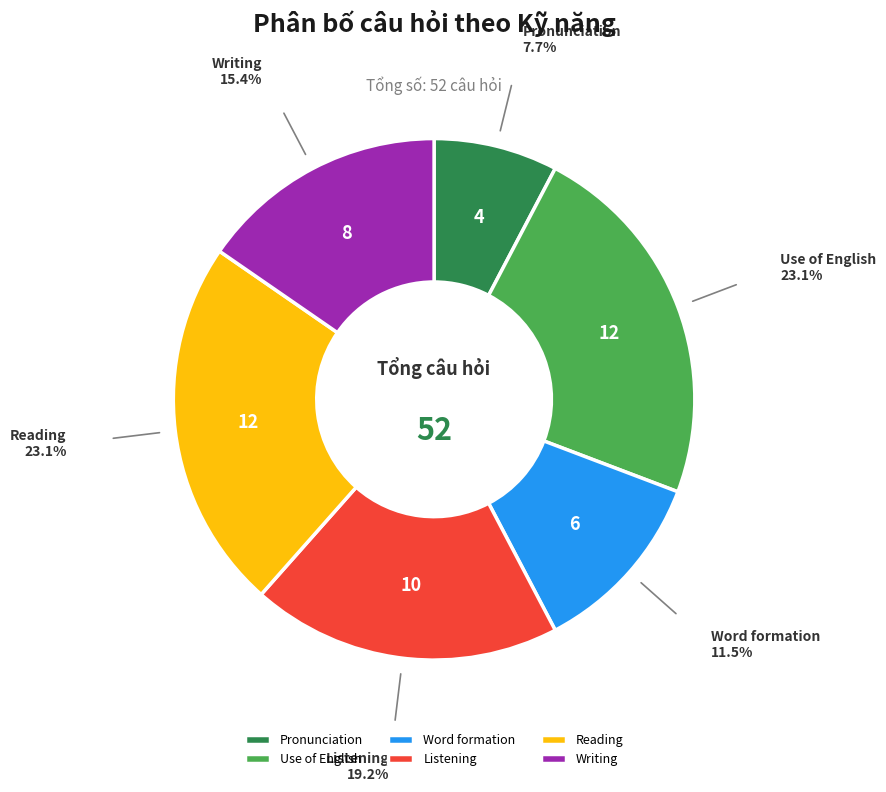

Is there any slice that represents more than half of the pie?

No